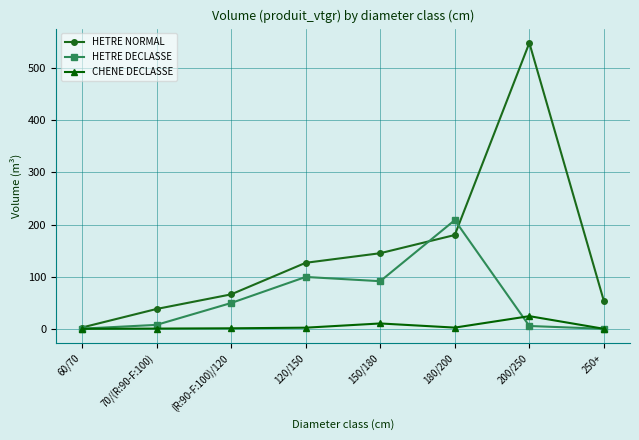

What is the label of the 1st point from the left?

60/70